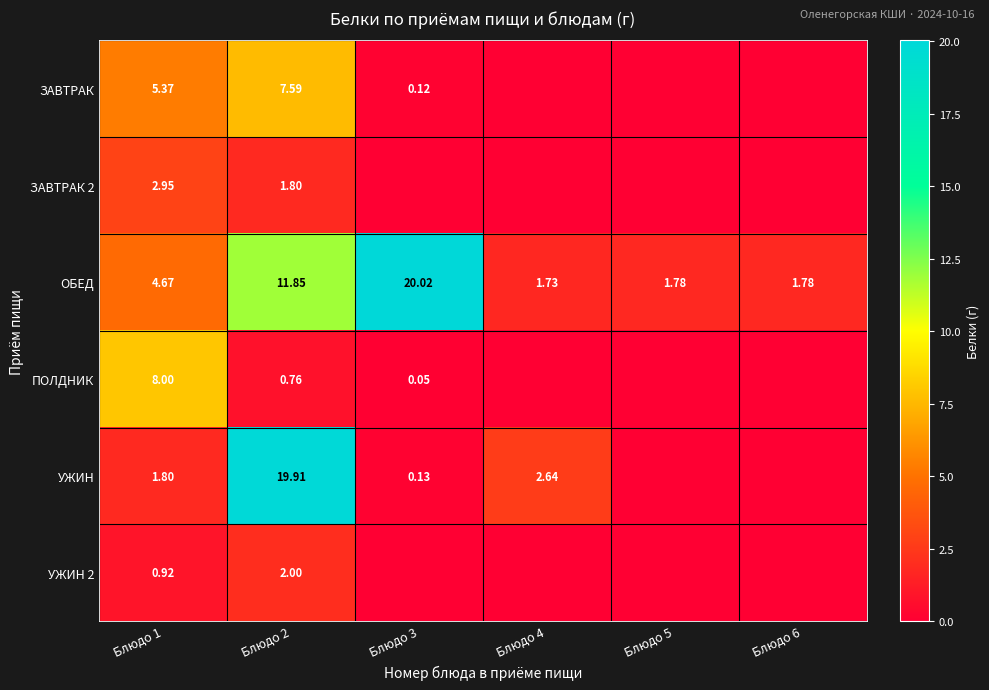

Is the value of ЗАВТРАК at Блюдо 2 greater than the value of ОБЕД at Блюдо 3?

No